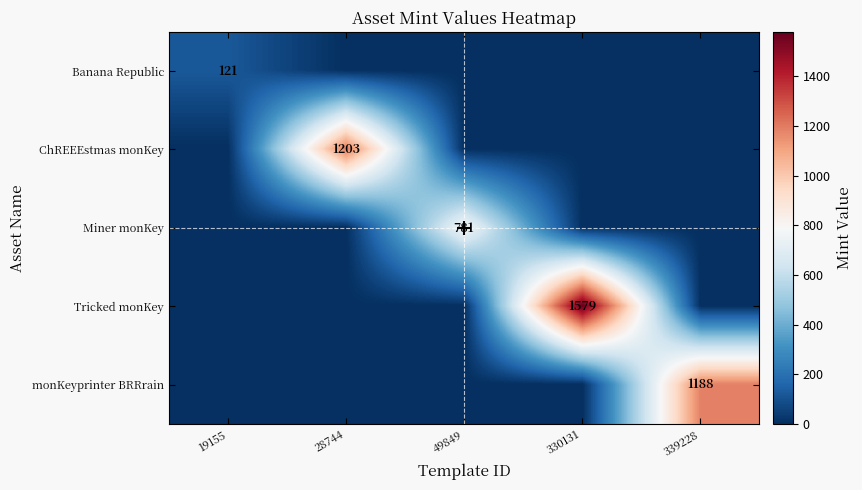

Which series changed the most between 330131 and 339228?

Tricked monKey